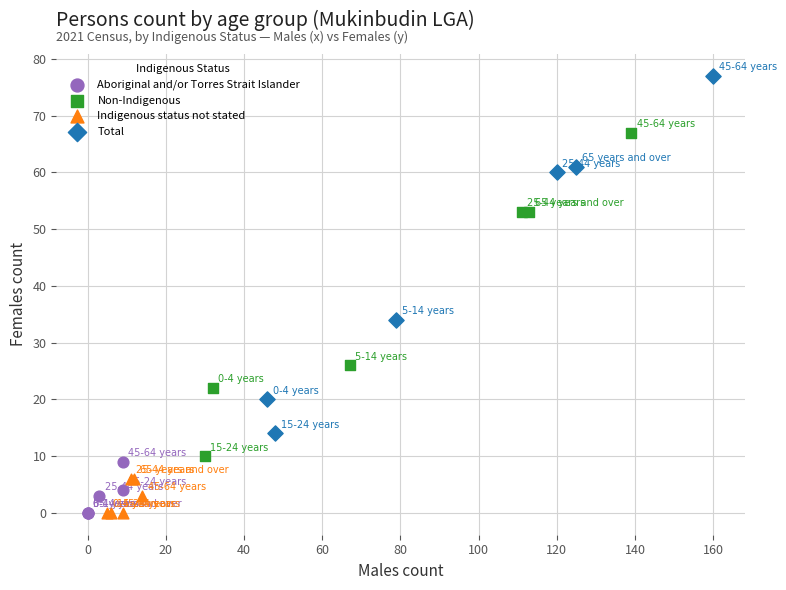

Which series has the widest spread of Y values?

Total